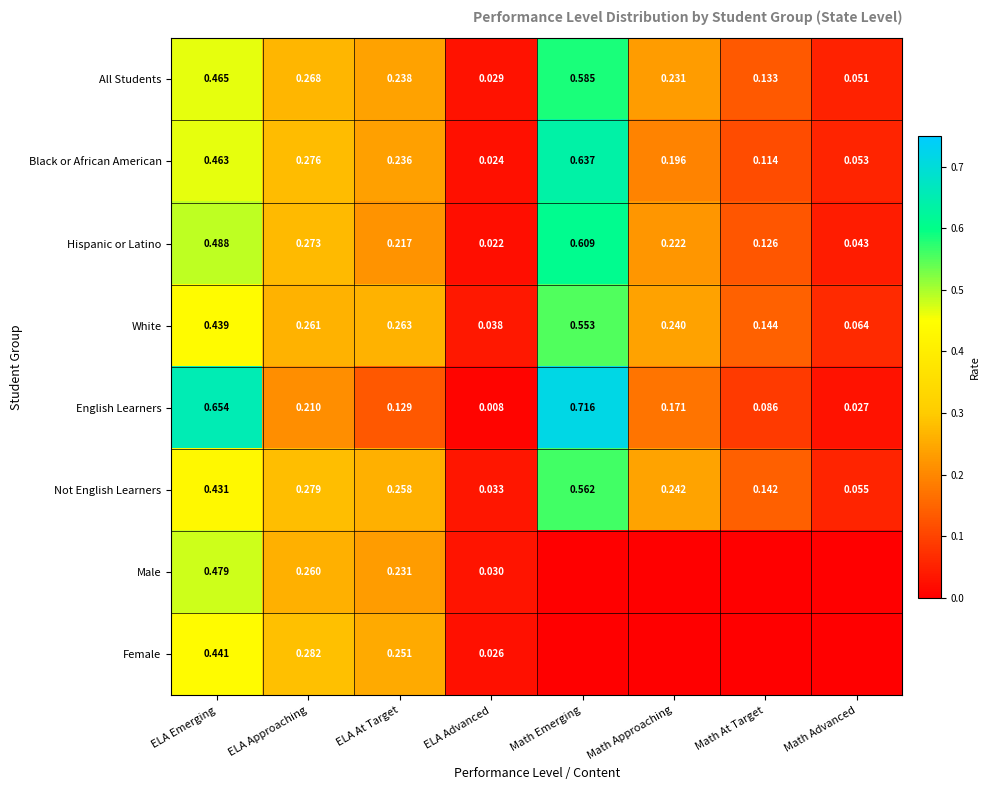

Rank the categories by English Learners value from highest to lowest.

Math Emerging, ELA Emerging, ELA Approaching, Math Approaching, ELA At Target, Math At Target, Math Advanced, ELA Advanced